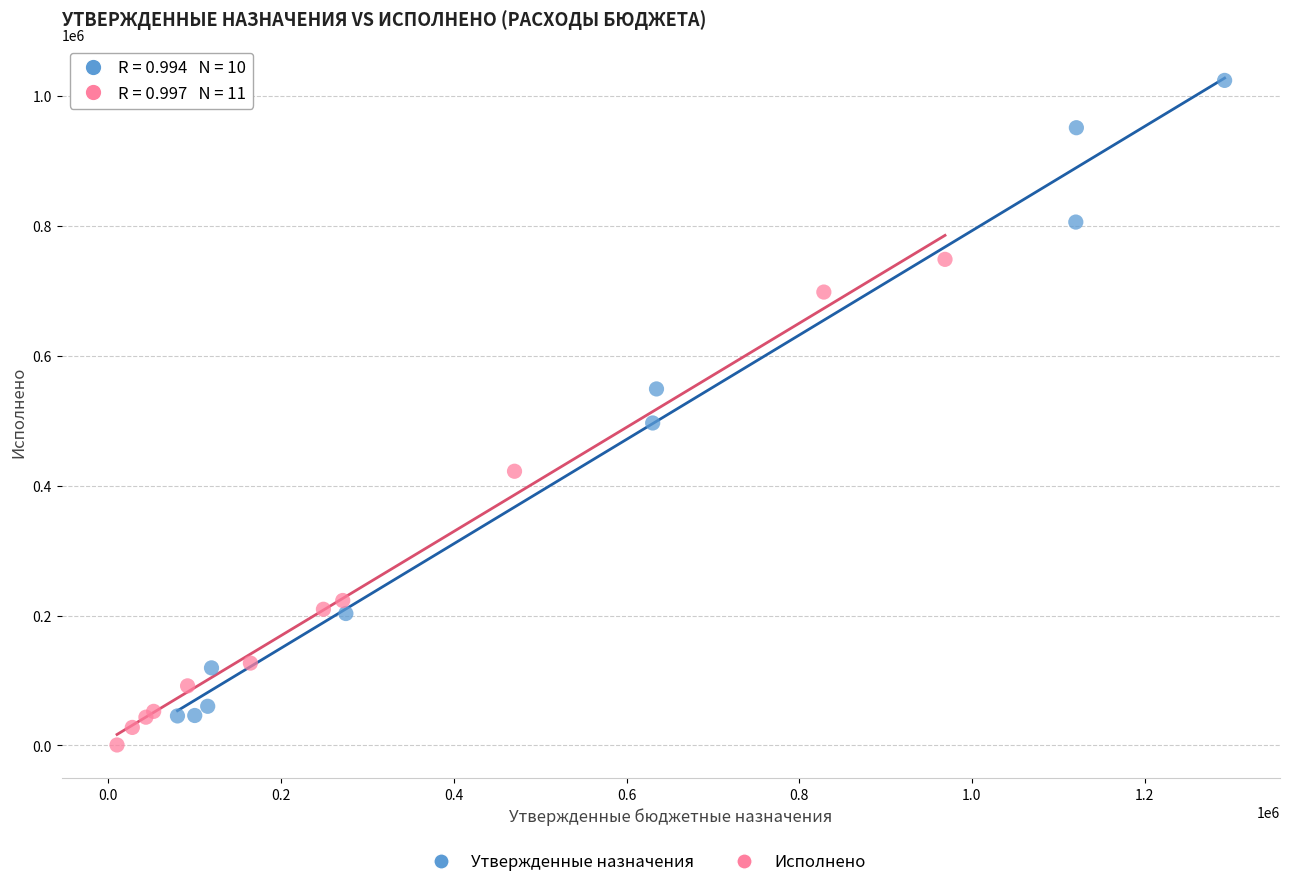

Which series contains the lowest Y value?

Исполнено